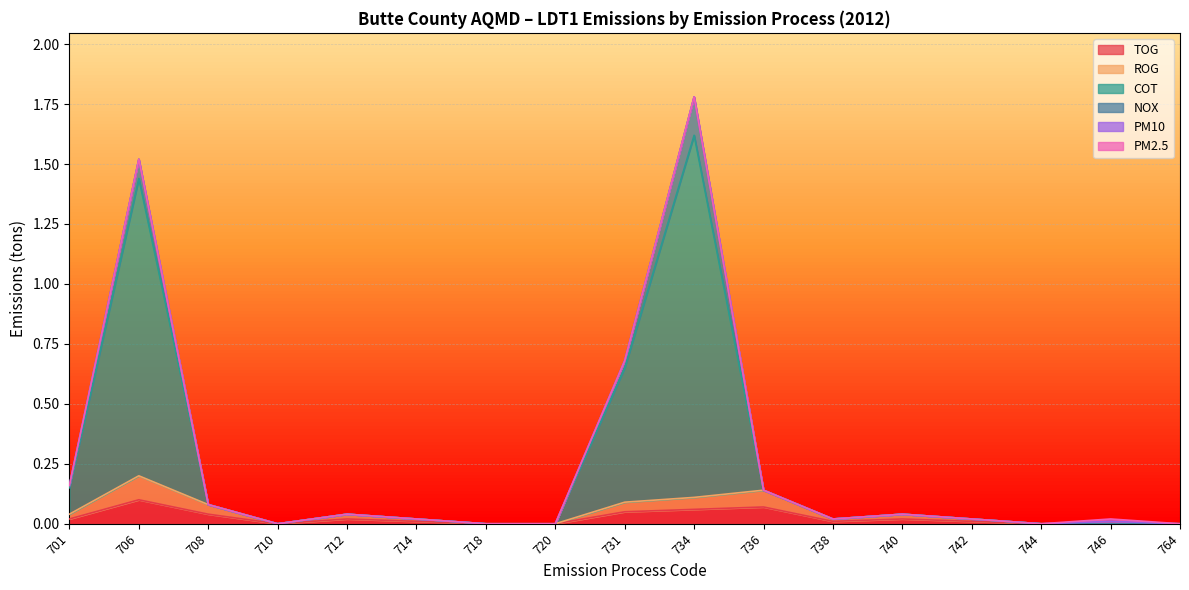

At which category does ROG reach its first local valley?

710